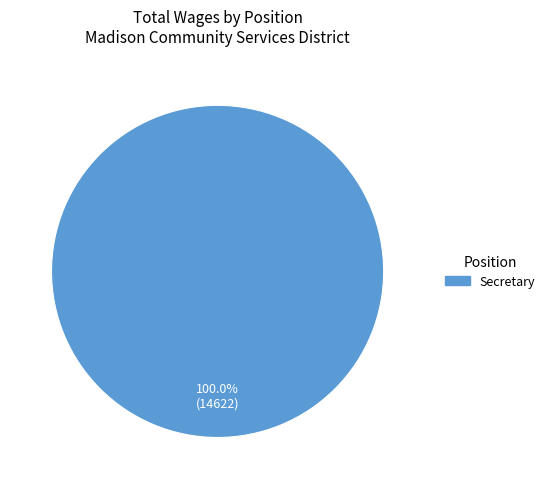

Rank the categories by value from highest to lowest.

Secretary